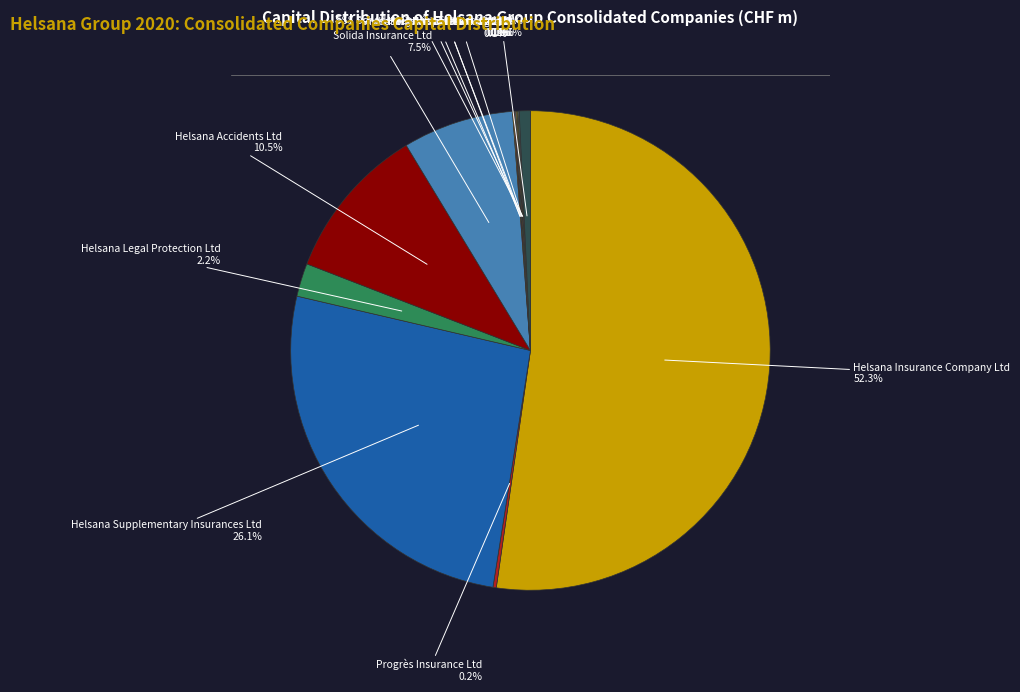

Does any single category account for the majority?

Yes